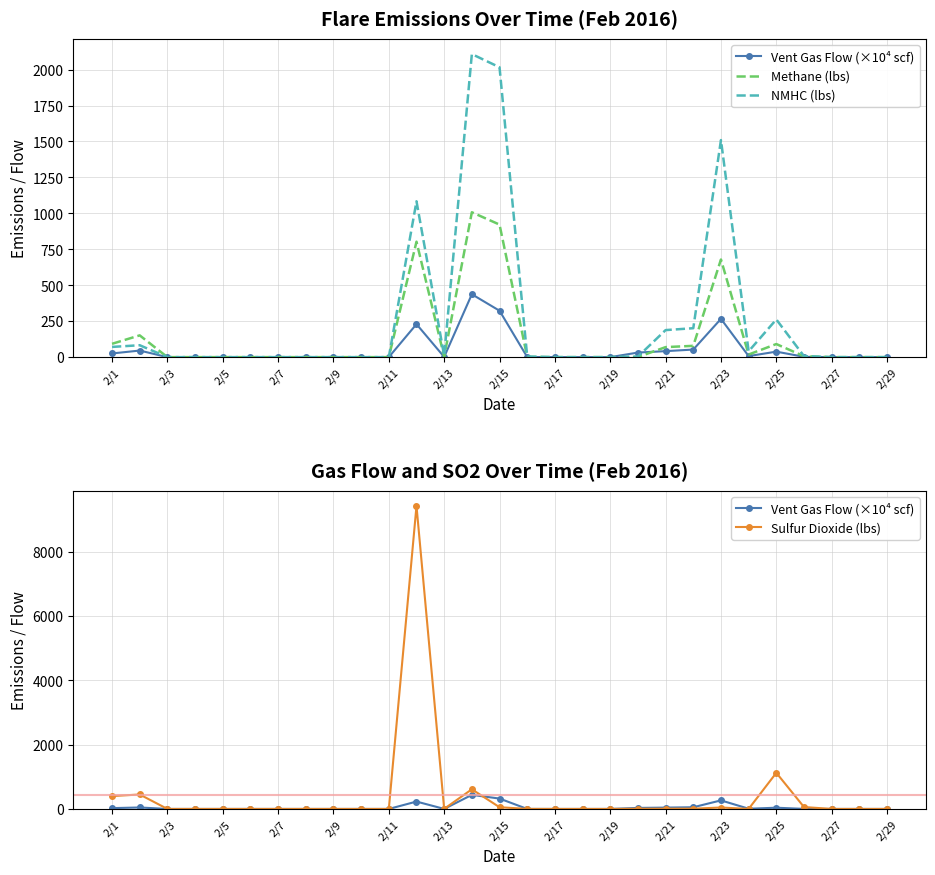

What is the average value of the NMHC (lbs) series?

261.6